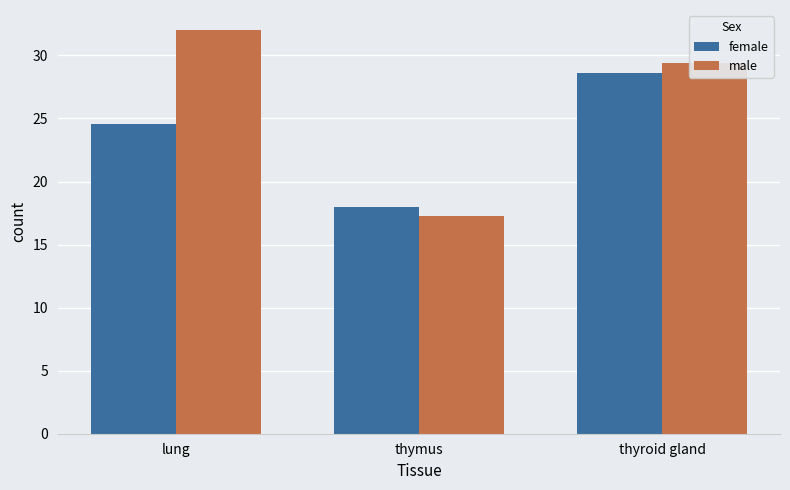

What is the total value across all series at thyroid gland?

58.0